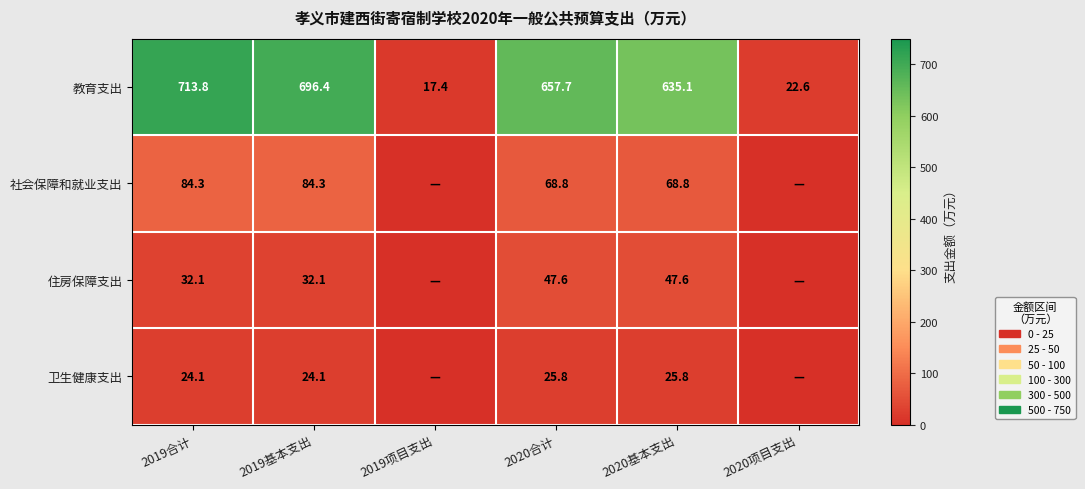

The value of 卫生健康支出 at 2020基本支出 is 25.8. True or false?

True